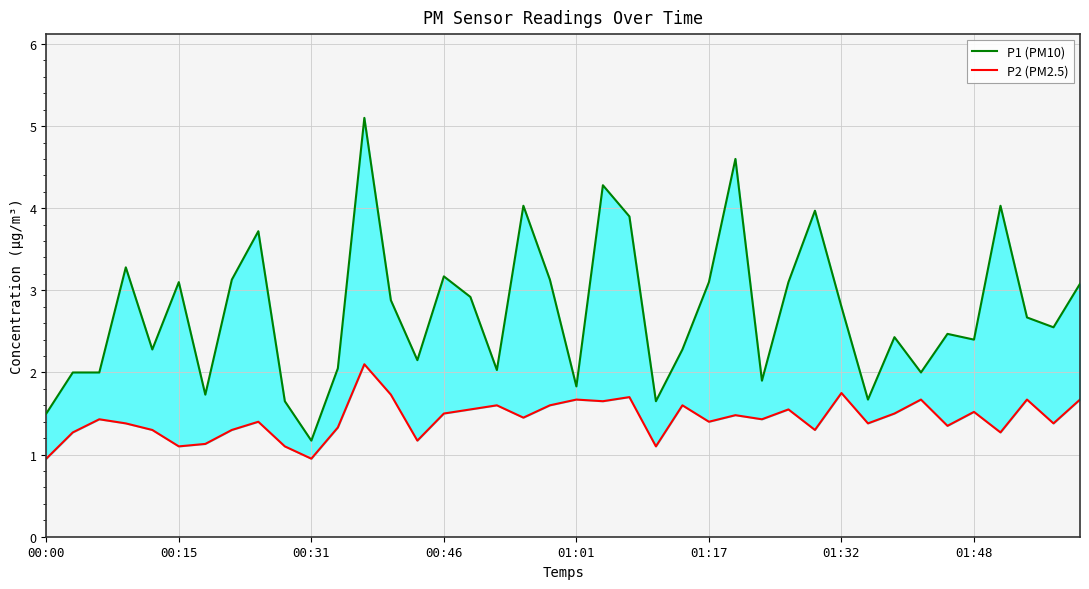

Is it true that P1 (PM10) equals 1.2 at 33?

False